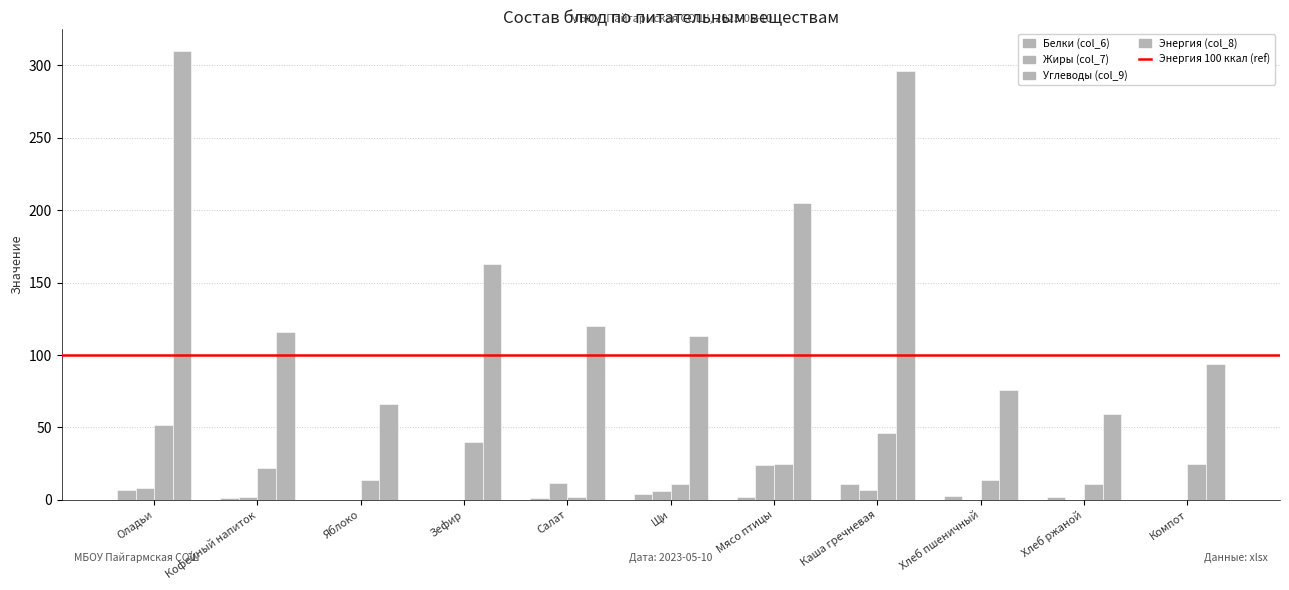

Is it true that Энергия (col_8) equals 45 at Компот?

False